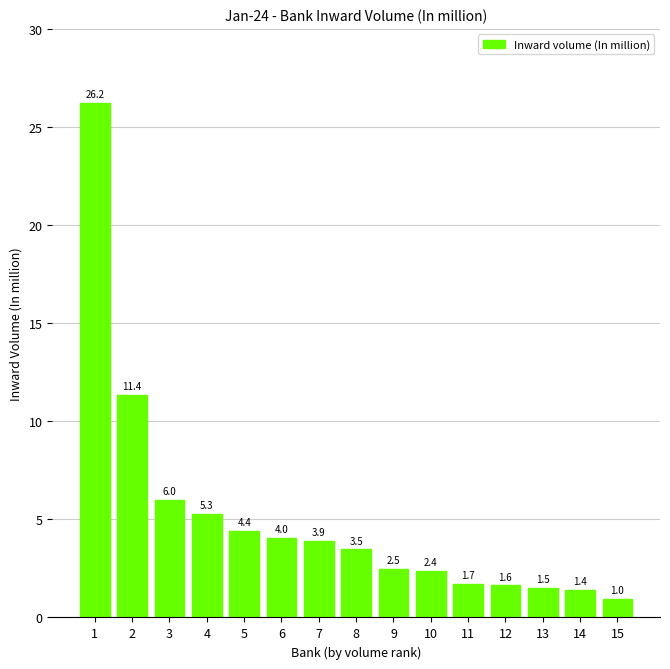

What value does the data have at 11?

1.7